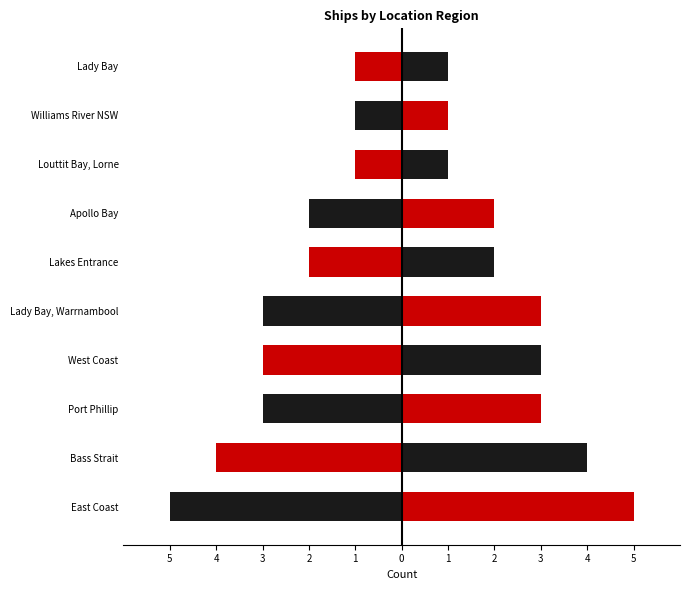

What are all the series names shown in the legend?

Left (Black/Red), Right (Red/Black)